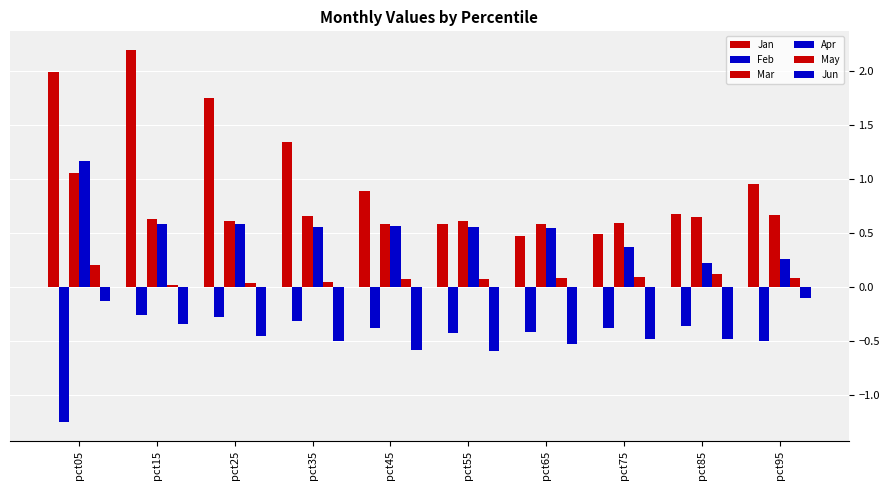

True or false: Mar has a value of 0.7 at pct35.

True